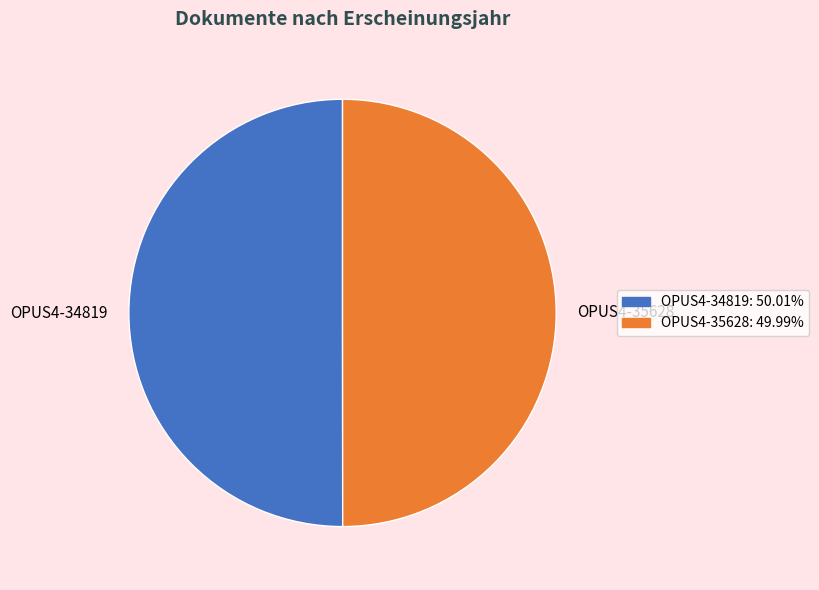

Do OPUS4-35628: 49.99% and OPUS4-34819: 50.01% together represent more than half of the pie?

Yes